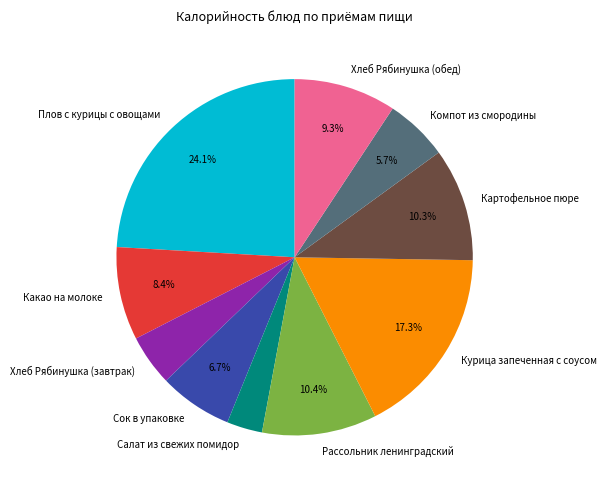

The Курица запеченная с соусом slice represents 17% of the pie. True or false?

True